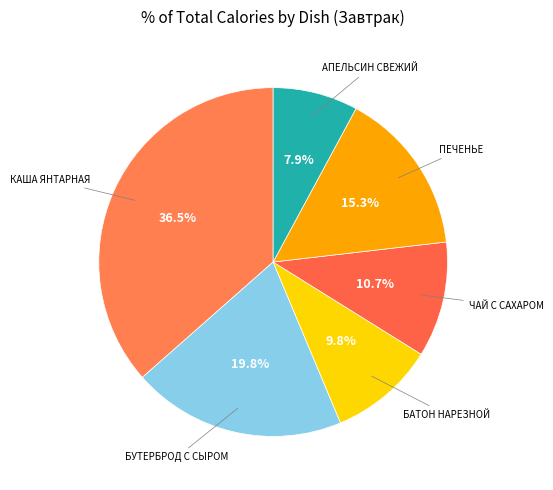

Is there a majority slice in this chart?

No